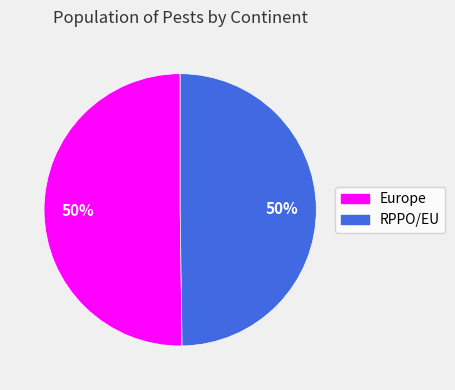

Is the sum of RPPO/EU and Europe greater than half?

Yes